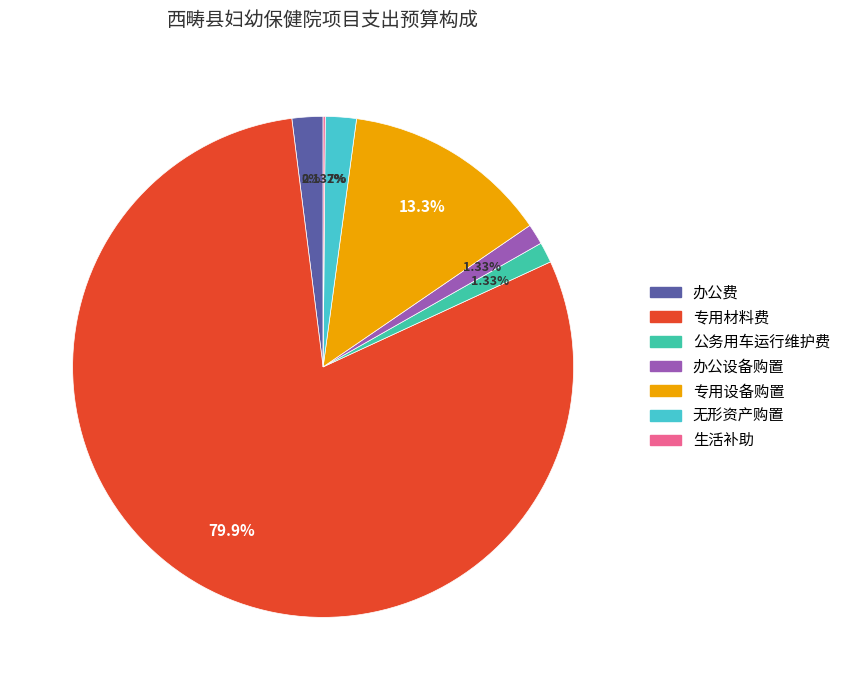

To the nearest percent, what is the difference between the largest and smallest slice percentages?

80%